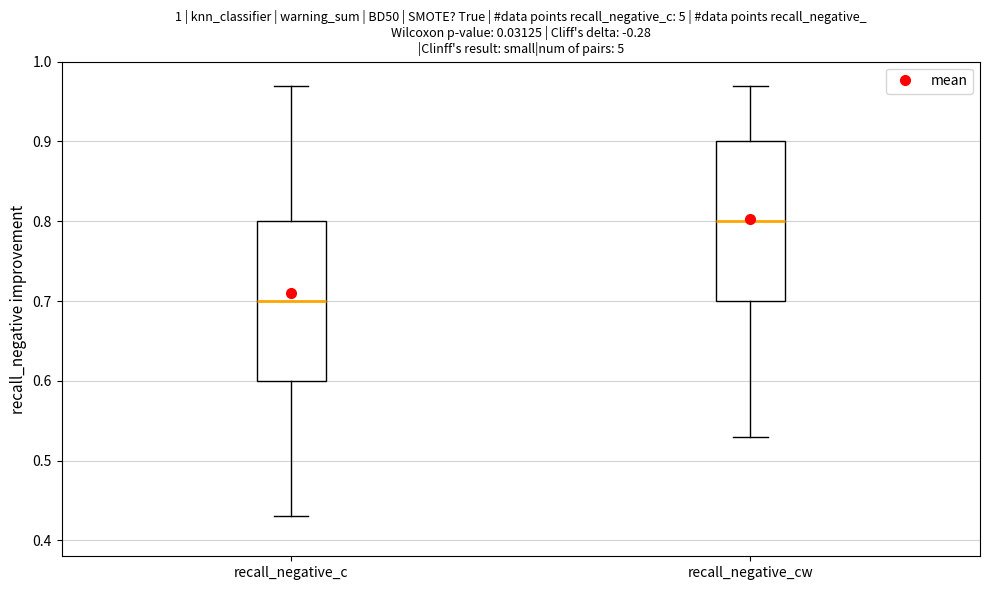

Reading left to right, transcribe this box plot: for each box, give where its median line is, the range the box spans, and where its two whiskers end, as read against the y-axis. The values are not printed on the chart, so give them approximately, as read against the axis.

recall_negative_c: median 0.70, box 0.60 to 0.80, whiskers 0.43 to 0.97
recall_negative_cw: median 0.80, box 0.70 to 0.90, whiskers 0.53 to 0.97